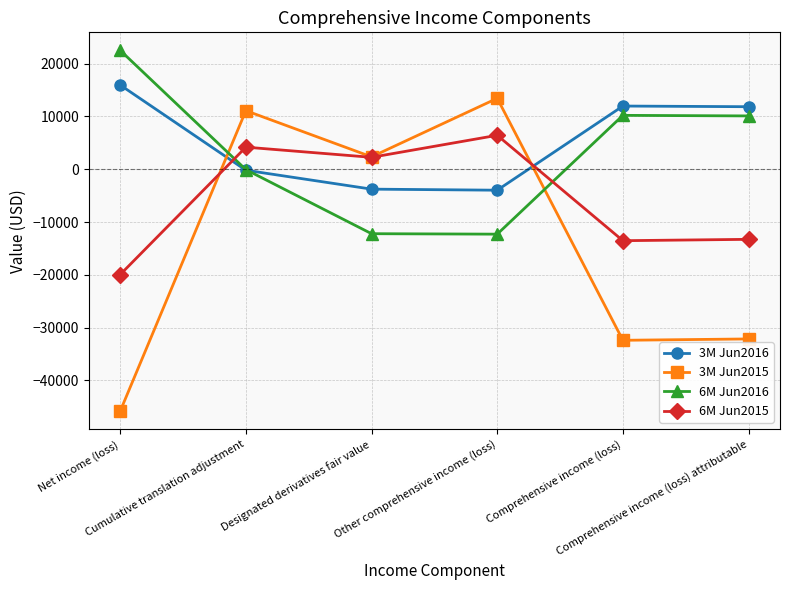

What is the minimum value shown in the chart?

-45807